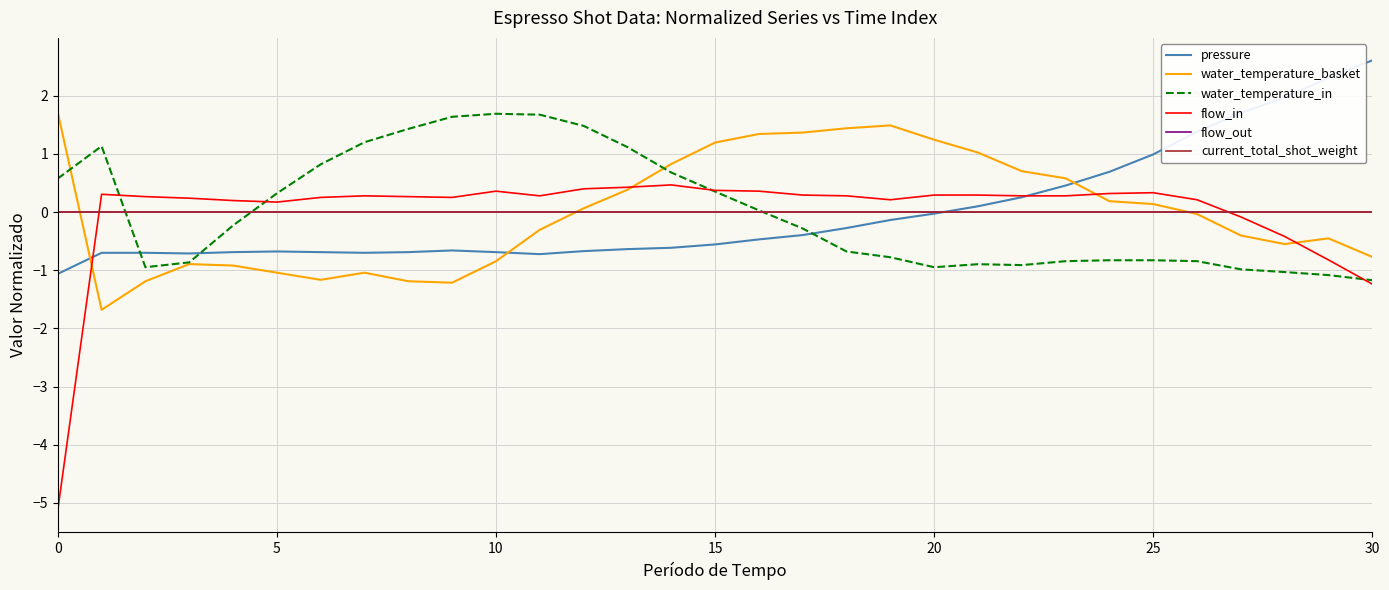

At which category is the sum across all series the highest?

15